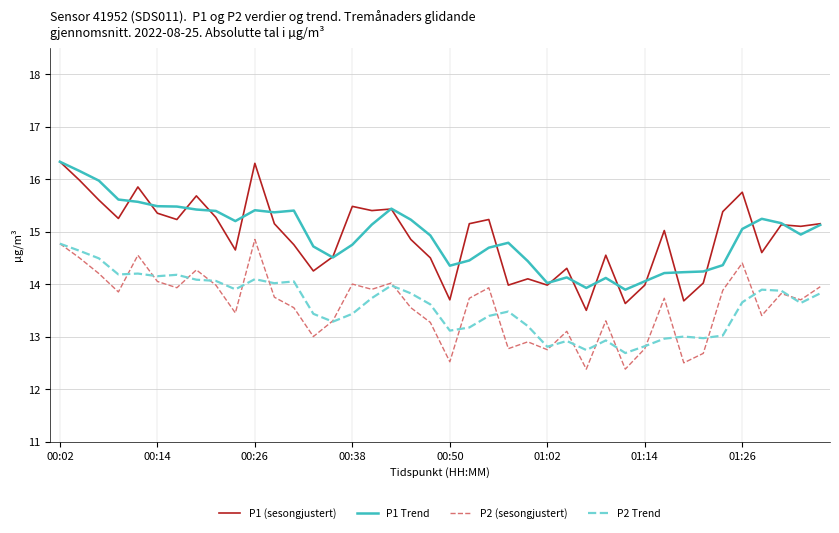

What is the smallest value displayed?

12.4